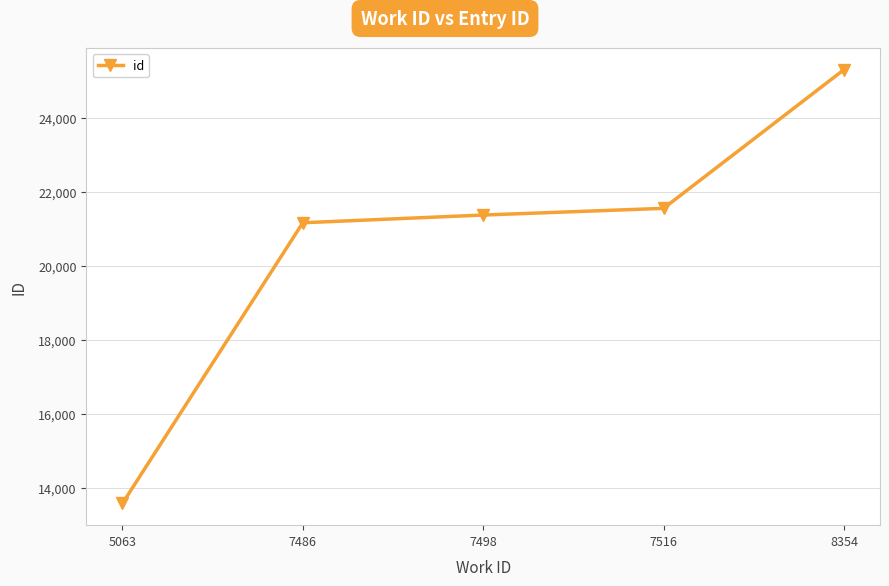

What is the sum of all values?

102989